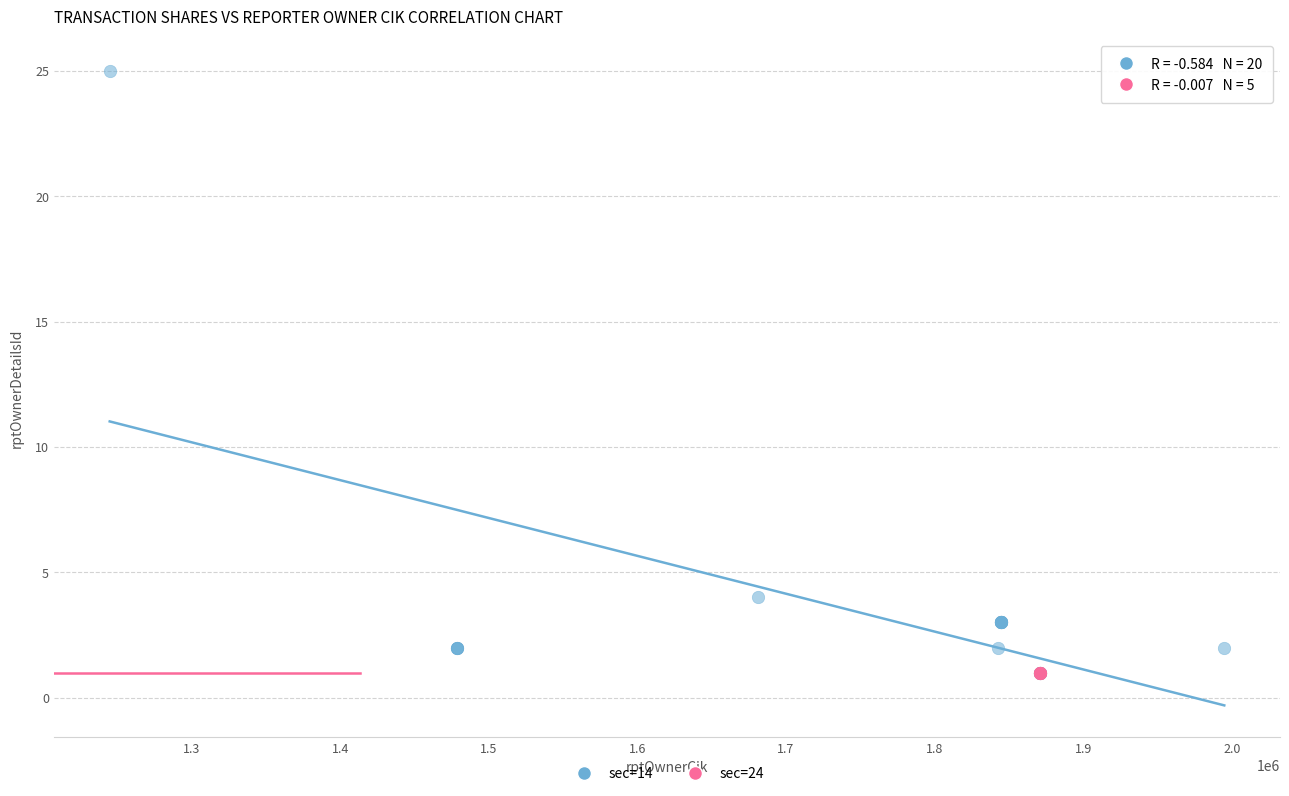

Which series reaches the maximum Y coordinate?

sec=14